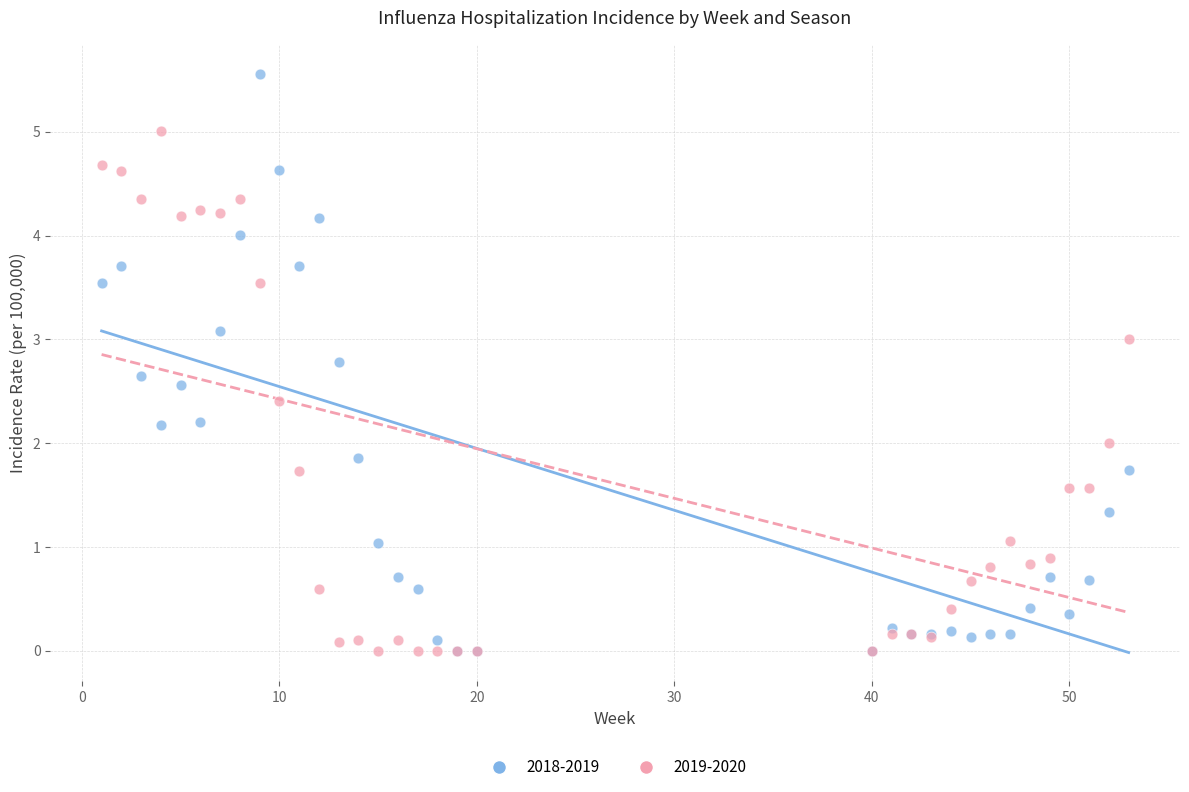

Which series reaches the maximum Y coordinate?

2018-2019